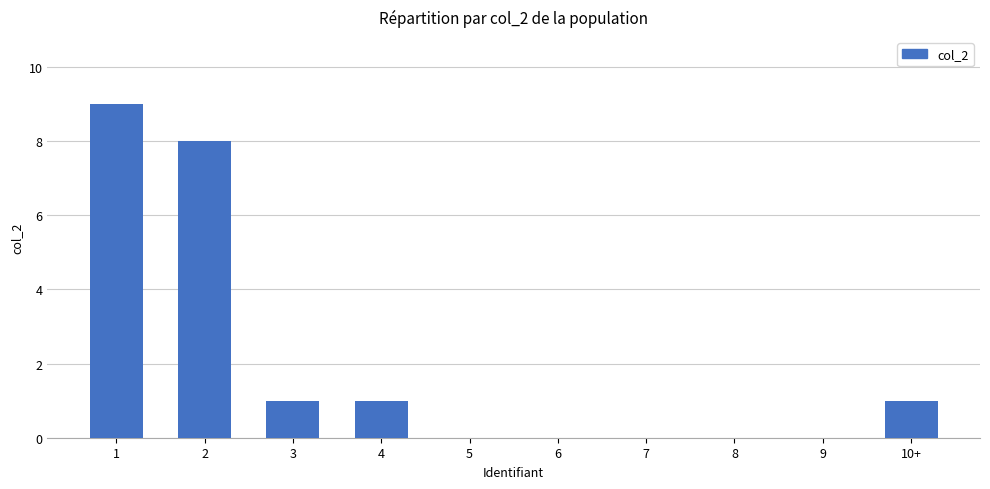

The value at 10+ is 1. True or false?

True